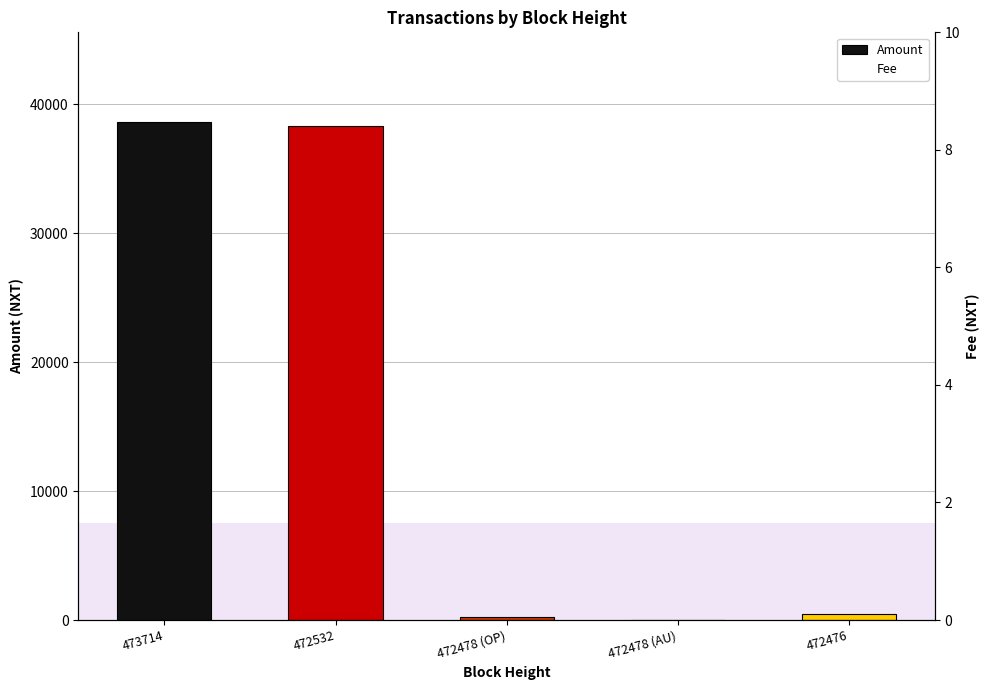

At which category is the sum across all series the highest?

473714